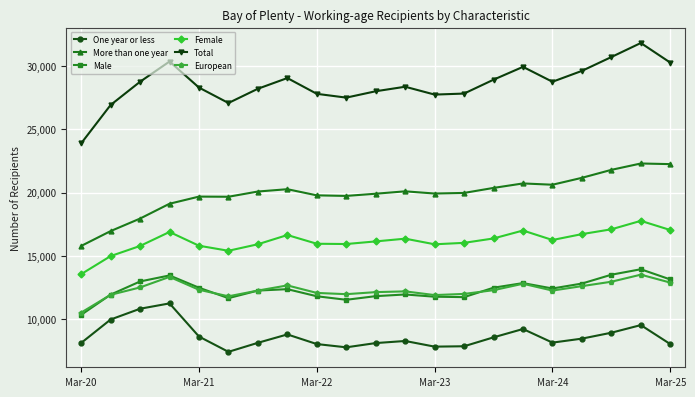

In Male, how many points are higher than both neighbors (excluding endpoints)?

5